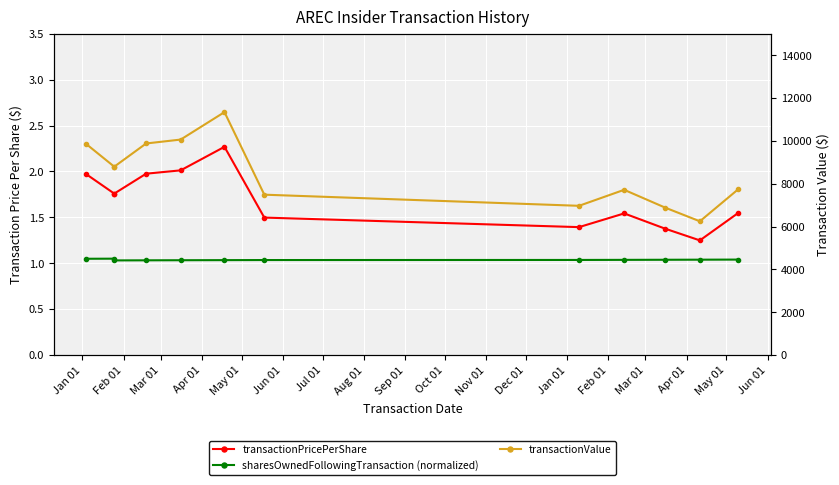

What is the greatest value displayed?

11343.0